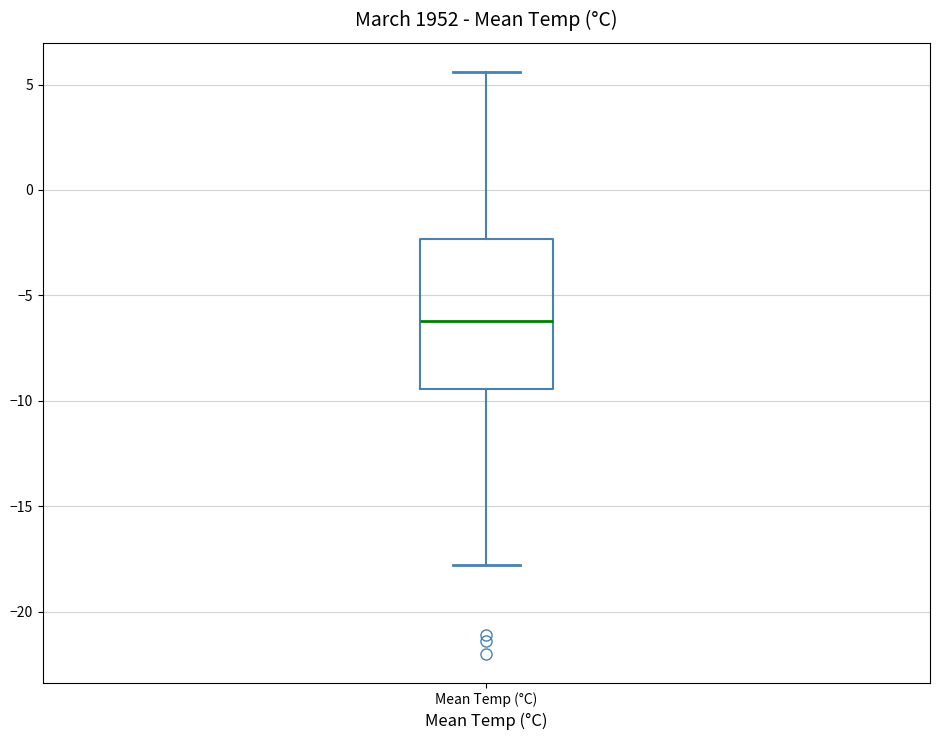

Transcribe this box plot: give where the median line is, the range the box spans, and where the two whiskers end, as read against the y-axis. The values are not printed on the chart, so give them approximately, as read against the axis.

median -6.0, box -9.5 to -2.5, whiskers -18.0 to 5.5